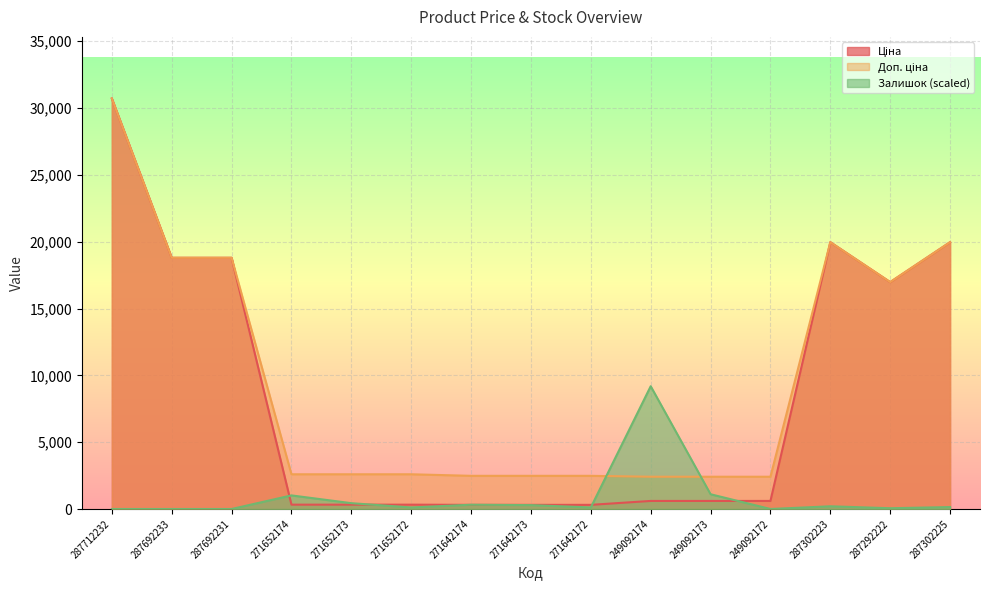

What is the average value of the Доп. ціна series?

9846.8